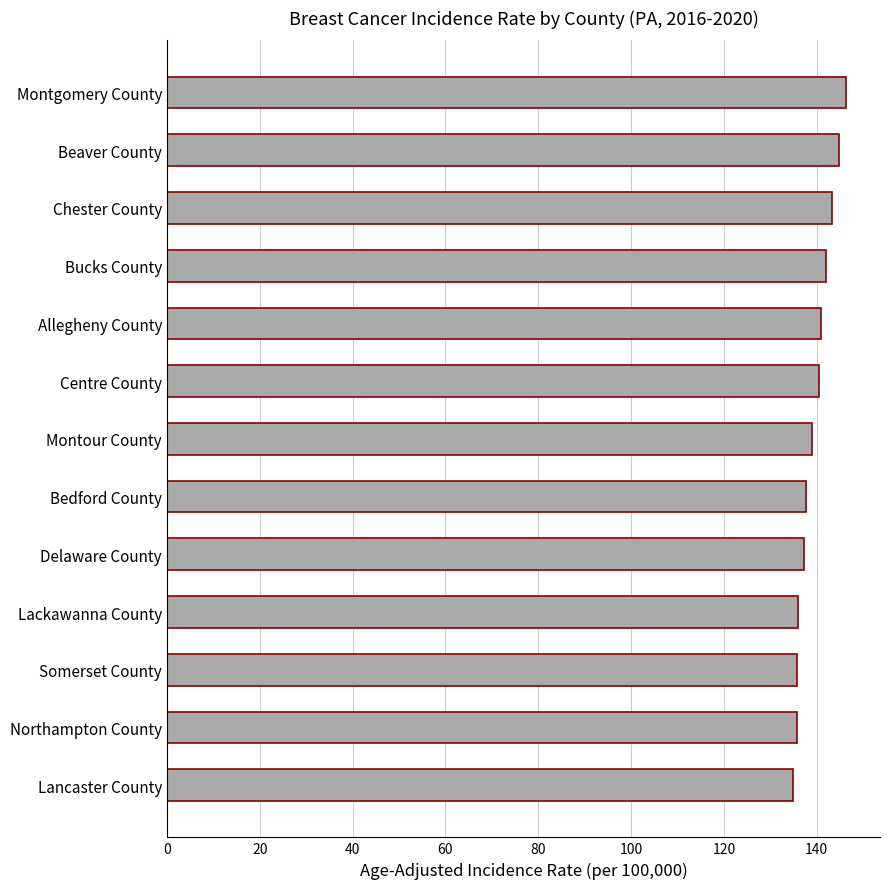

What is the ratio of the value at Montour County to the value at Centre County?

1.0